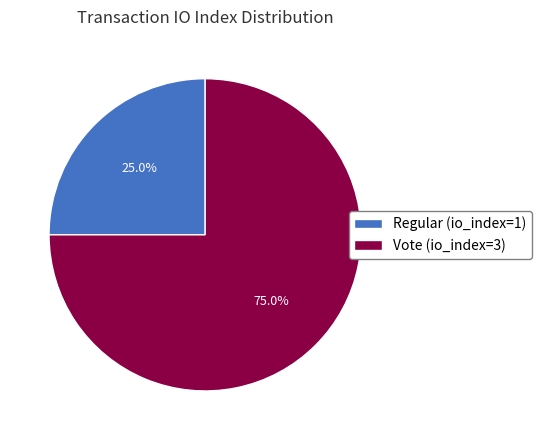

Rank the categories by value from highest to lowest.

Vote (io_index=3), Regular (io_index=1)